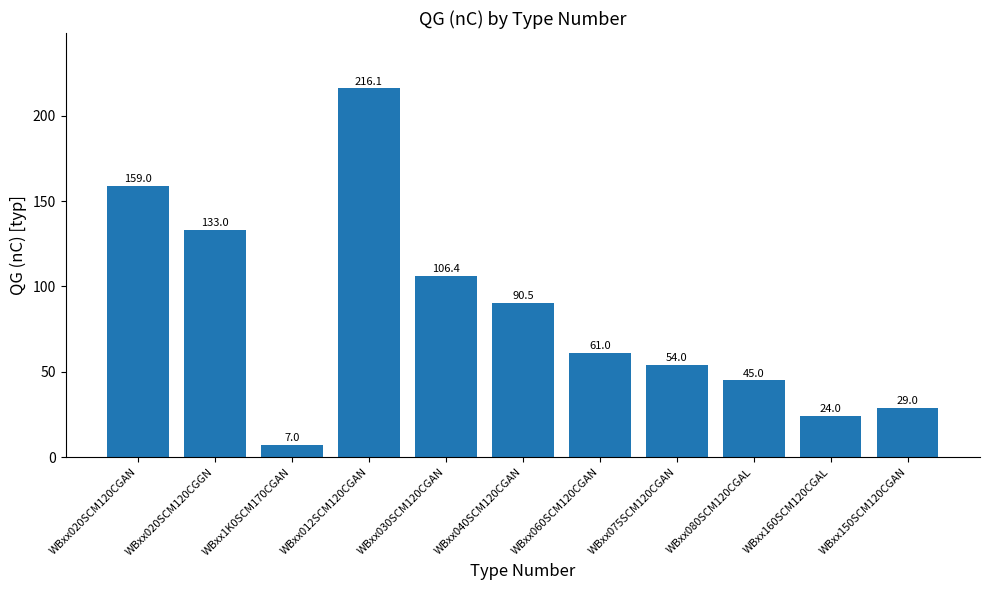

How many data points does each series have?

11